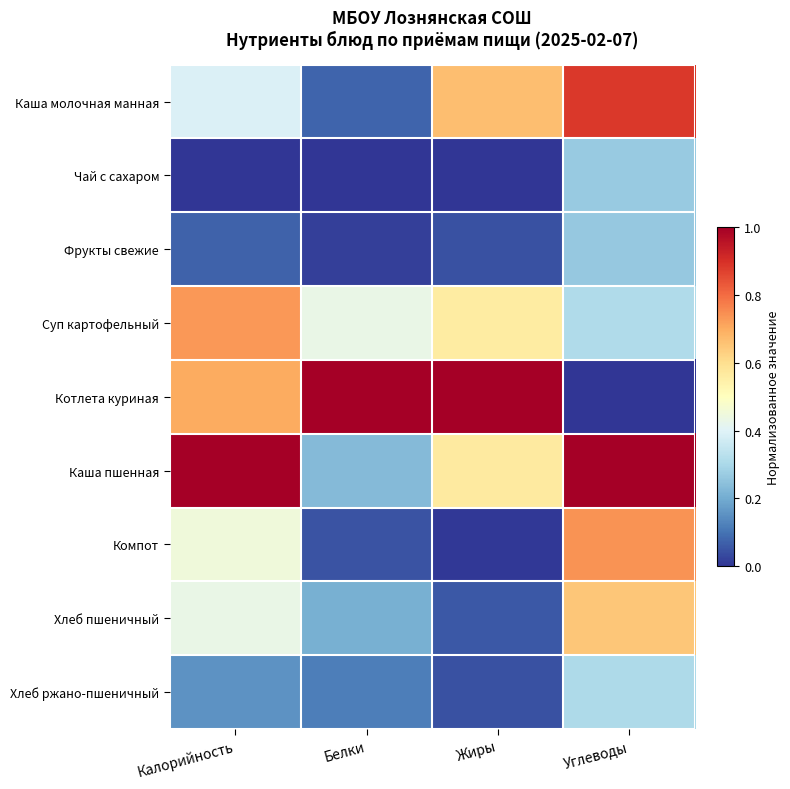

Rank the series by their maximum value, from lowest to highest.

Фрукты свежие, Чай с сахаром, Хлеб ржано-пшеничный, Хлеб пшеничный, Суп картофельный, Компот, Каша молочная манная, Котлета куриная, Каша пшенная